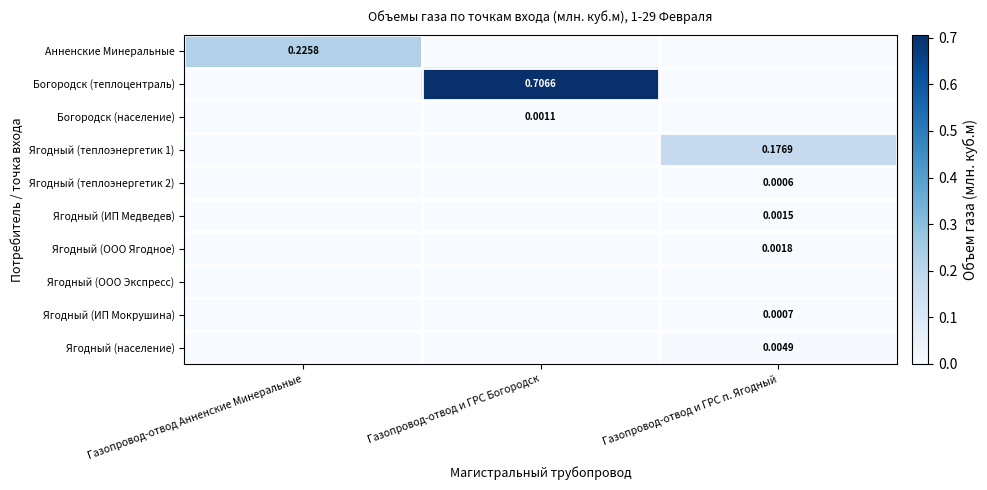

At how many categories does at least one series exceed 0?

3